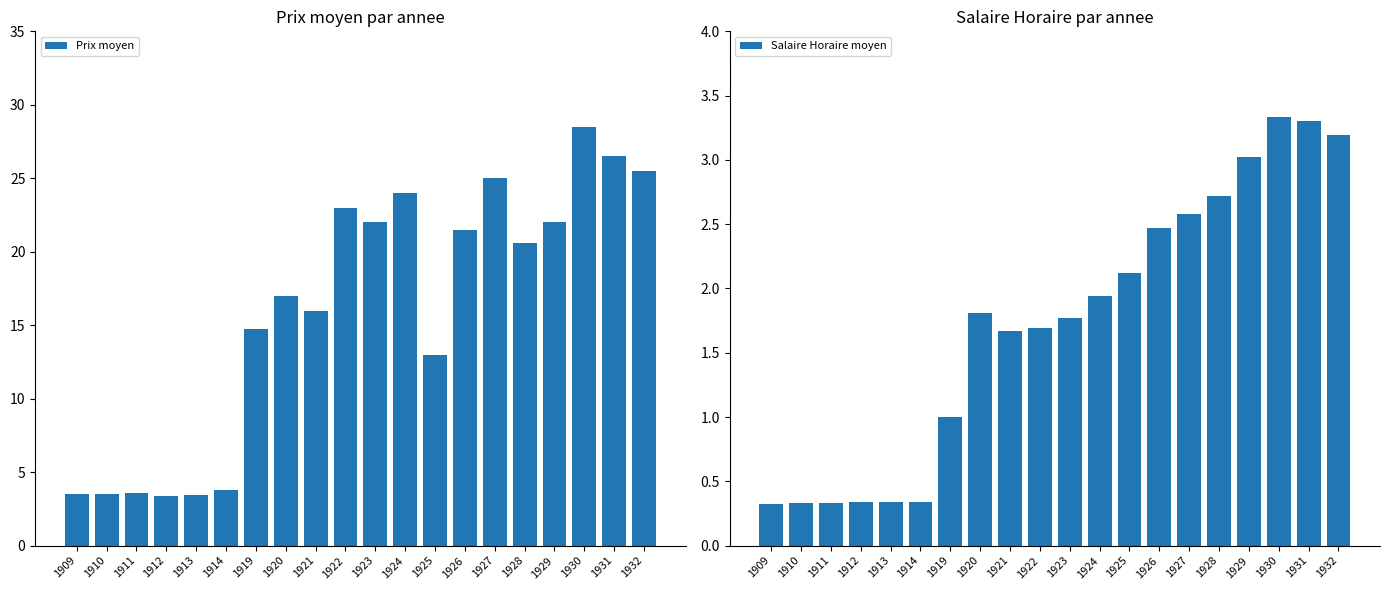

List the labels in order of Salaire Horaire moyen value, largest first.

1930, 1931, 1932, 1929, 1928, 1927, 1926, 1925, 1924, 1920, 1923, 1922, 1921, 1919, 1912, 1913, 1914, 1910, 1911, 1909